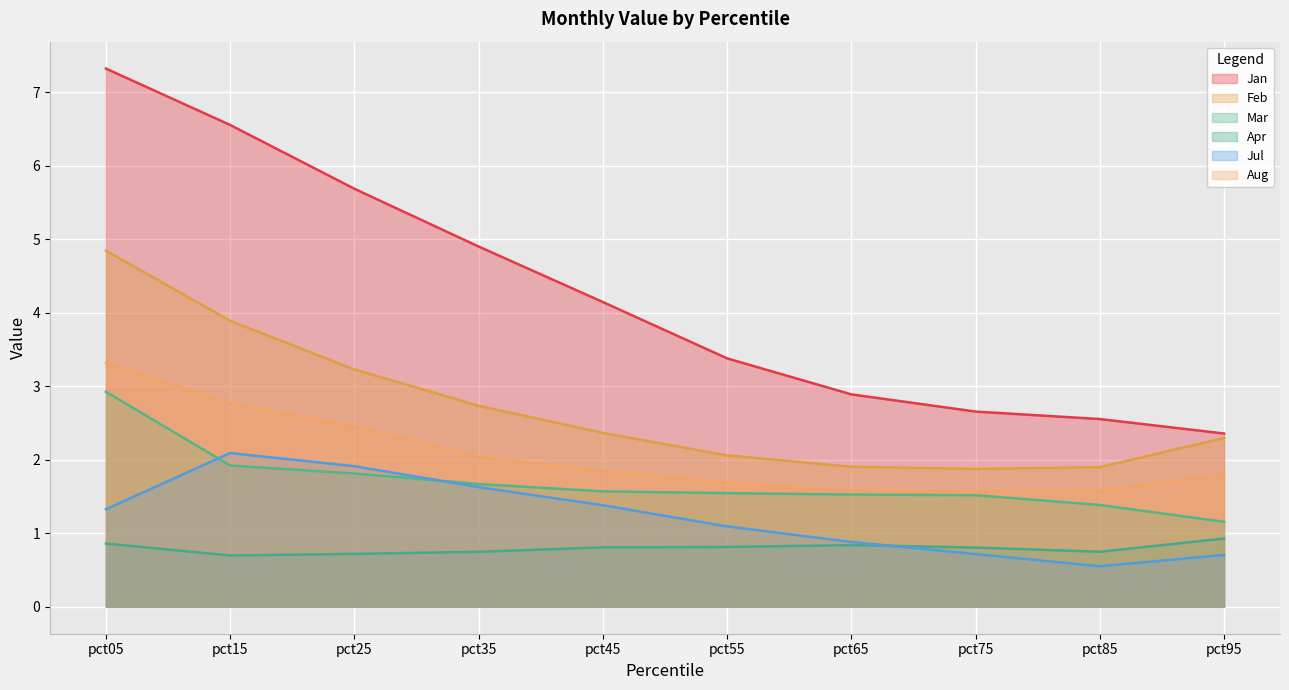

Which category has the lowest value in the Jul series?

pct85